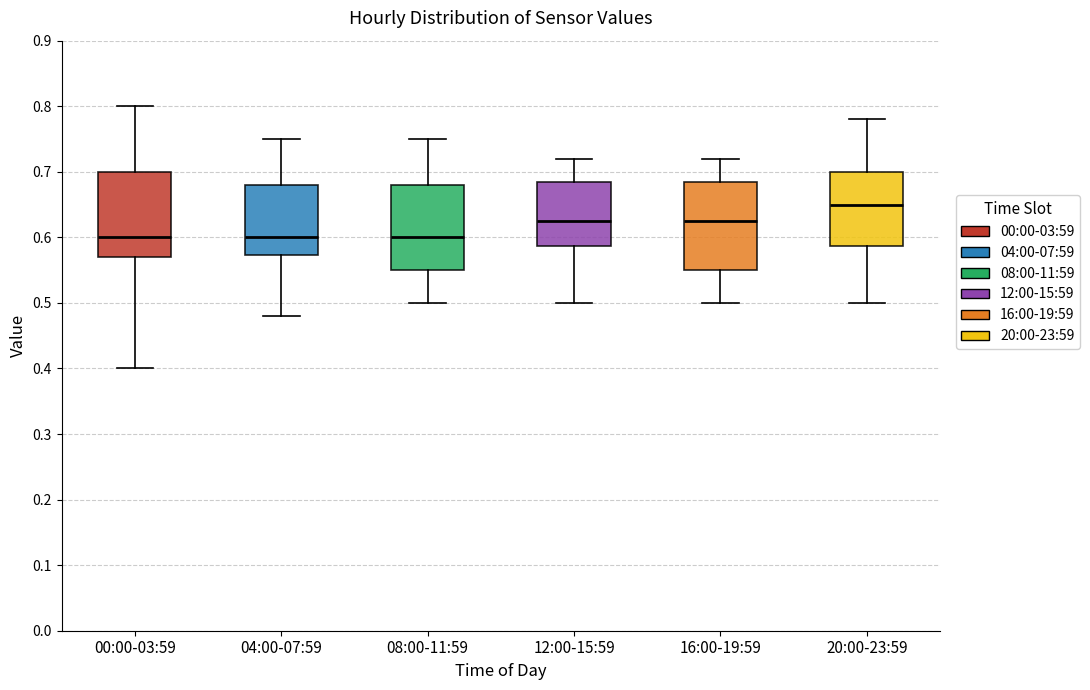

Reading left to right, read every box against the y-axis: the position of its median line, the range the box covers, and the ends of its whiskers. The values are not printed on the chart, so give them approximately, as read against the axis.

00:00-03:59: median 0.60, box 0.57 to 0.70, whiskers 0.40 to 0.80
04:00-07:59: median 0.60, box 0.57 to 0.68, whiskers 0.48 to 0.75
08:00-11:59: median 0.60, box 0.55 to 0.68, whiskers 0.50 to 0.75
12:00-15:59: median 0.63, box 0.59 to 0.69, whiskers 0.50 to 0.72
16:00-19:59: median 0.63, box 0.55 to 0.69, whiskers 0.50 to 0.72
20:00-23:59: median 0.65, box 0.59 to 0.70, whiskers 0.50 to 0.78